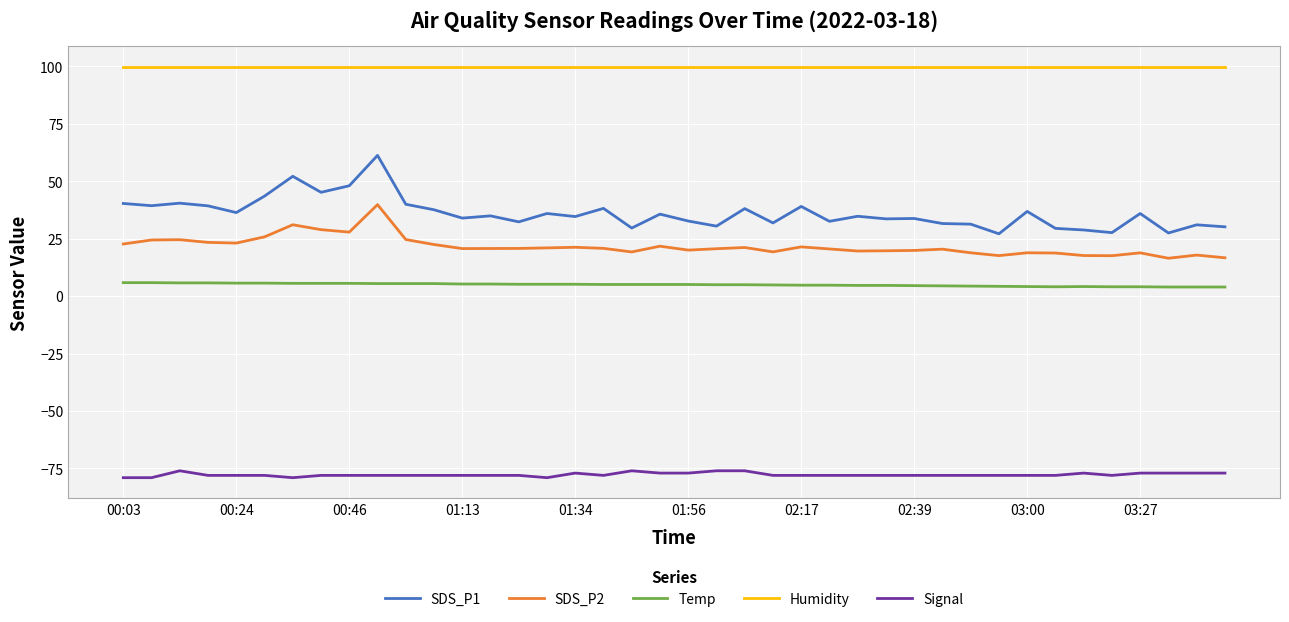

List the series in order of their peak value, highest first.

Humidity, SDS_P1, SDS_P2, Temp, Signal